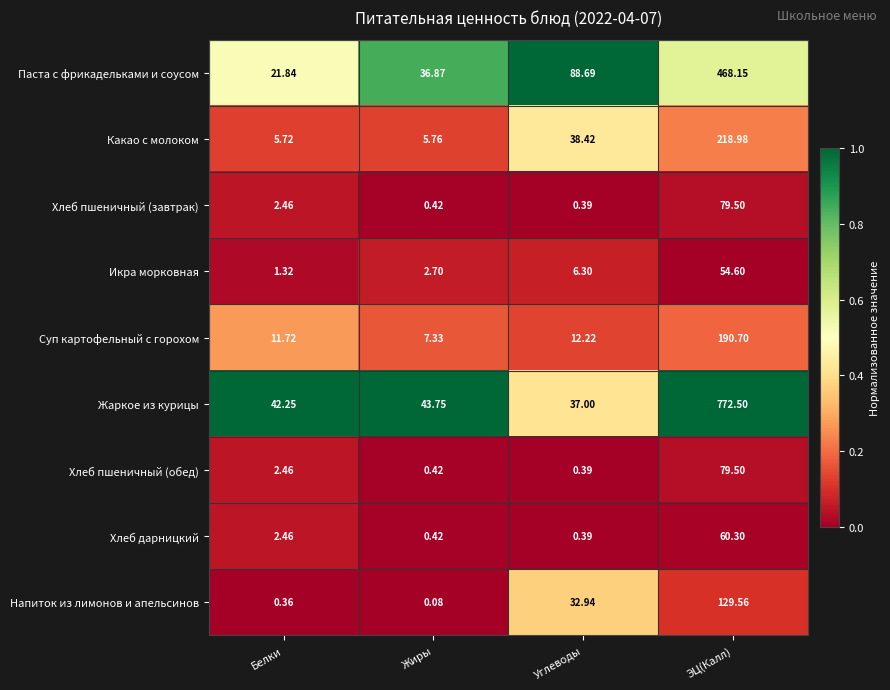

List the labels in order of Напиток из лимонов и апельсинов value, smallest first.

Жиры, Белки, Углеводы, ЭЦ(Калл)